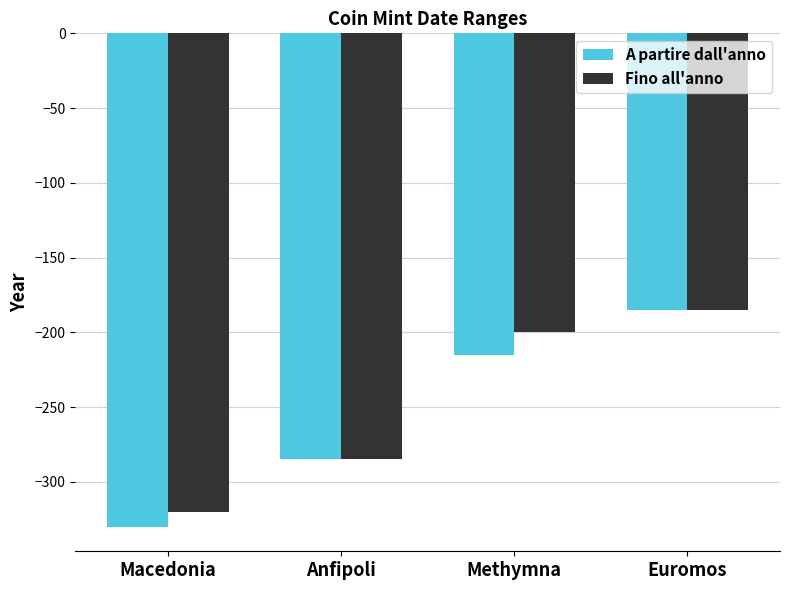

Which category has the lowest value in the A partire dall'anno series?

Macedonia